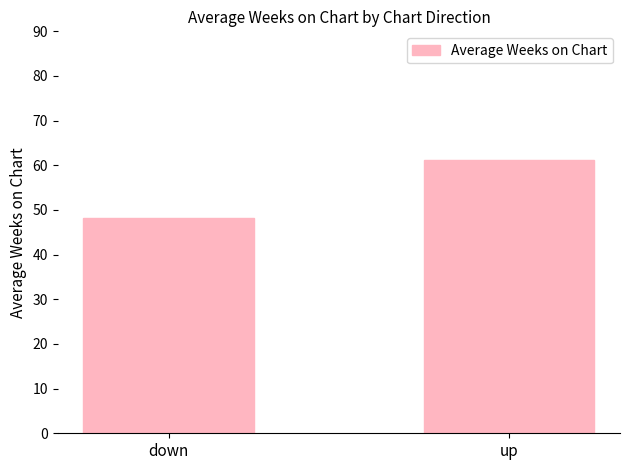

The value at up is 42.1. True or false?

False